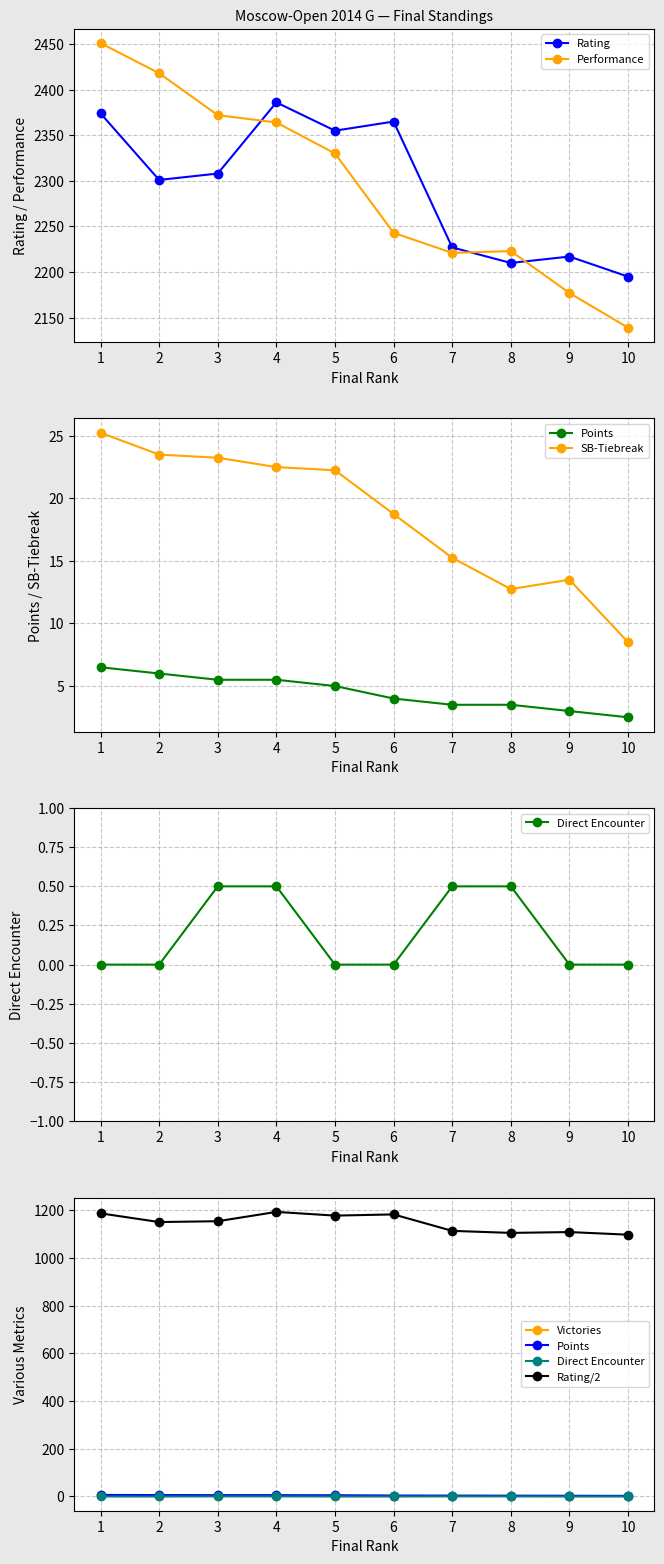

Reading left to right, what are all the values shown in this chart?

Rating: 1=2374.0	2=2301.0	3=2308.0	4=2386.0	5=2355.0	6=2365.0	7=2227.0	8=2210.0	9=2217.0	10=2195.0
Points: 1=6.5	2=6.0	3=5.5	4=5.5	5=5.0	6=4.0	7=3.5	8=3.5	9=3.0	10=2.5
SB-Tiebreak: 1=25.2	2=23.5	3=23.2	4=22.5	5=22.2	6=18.8	7=15.2	8=12.8	9=13.5	10=8.5
Performance: 1=2451.0	2=2418.0	3=2372.0	4=2364.0	5=2330.0	6=2243.0	7=2221.0	8=2223.0	9=2177.0	10=2139.0
Victories: 1=5.0	2=4.0	3=4.0	4=3.0	5=4.0	6=2.0	7=3.0	8=2.0	9=2.0	10=2.0
DirectEnc: 1=0.0	2=0.0	3=0.5	4=0.5	5=0.0	6=0.0	7=0.5	8=0.5	9=0.0	10=0.0